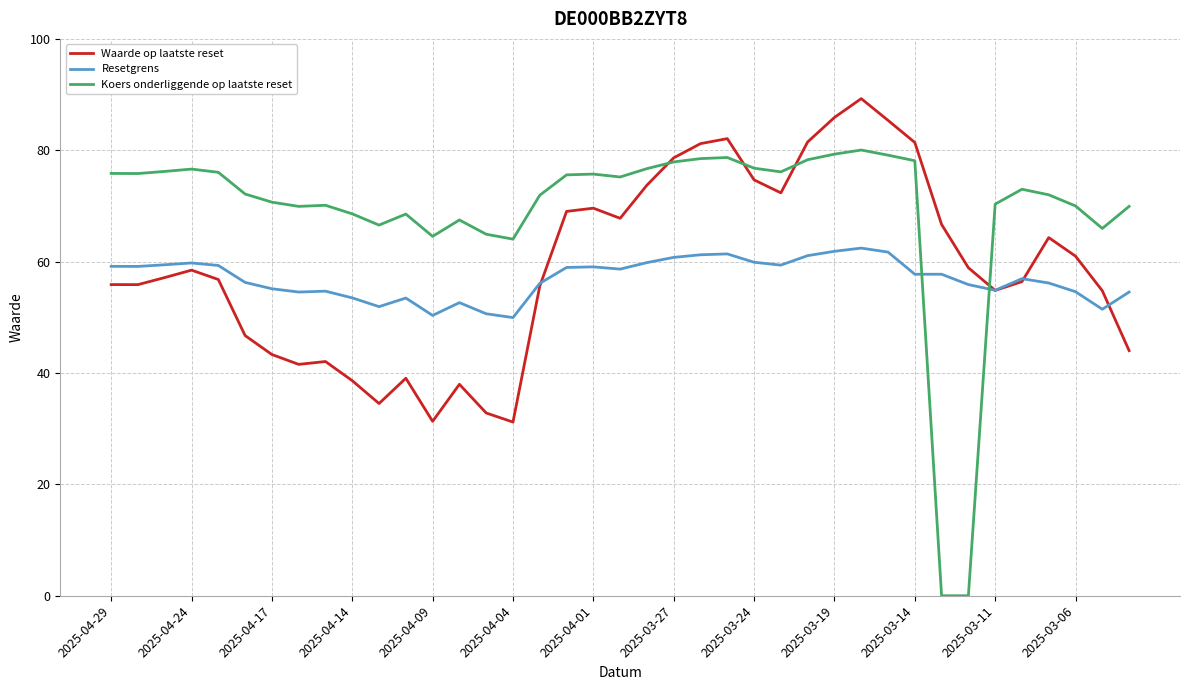

Rank the series by their maximum value, from lowest to highest.

Resetgrens, Koers onderliggende op laatste reset, Waarde op laatste reset